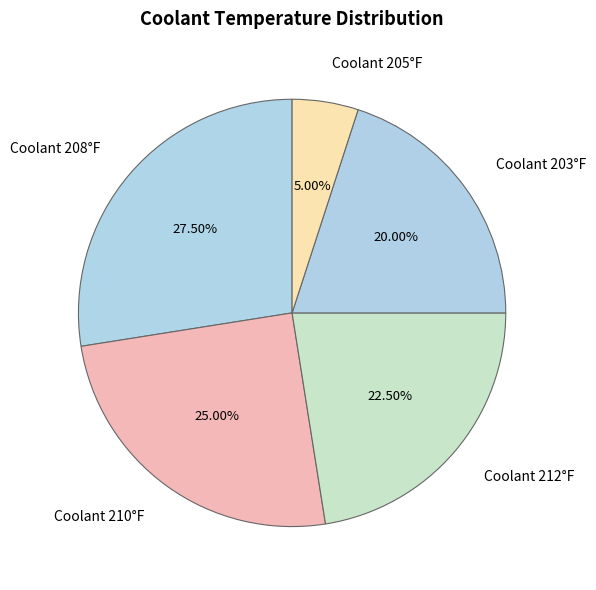

Rank the categories by value from highest to lowest.

Coolant 208°F, Coolant 210°F, Coolant 212°F, Coolant 203°F, Coolant 205°F